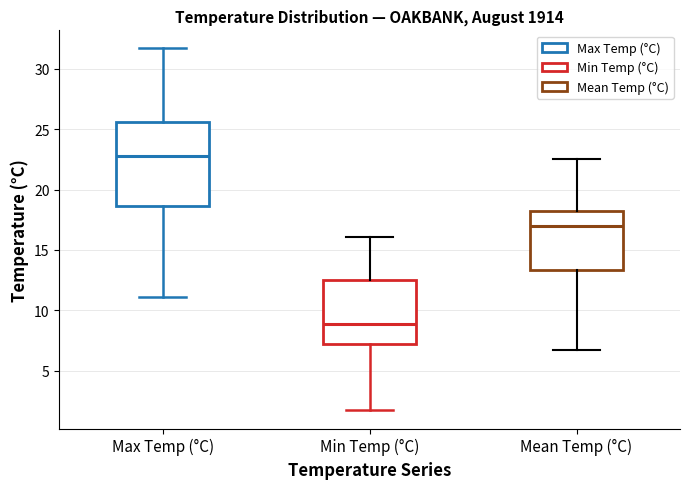

Which box has the highest median line?

Max Temp (°C)